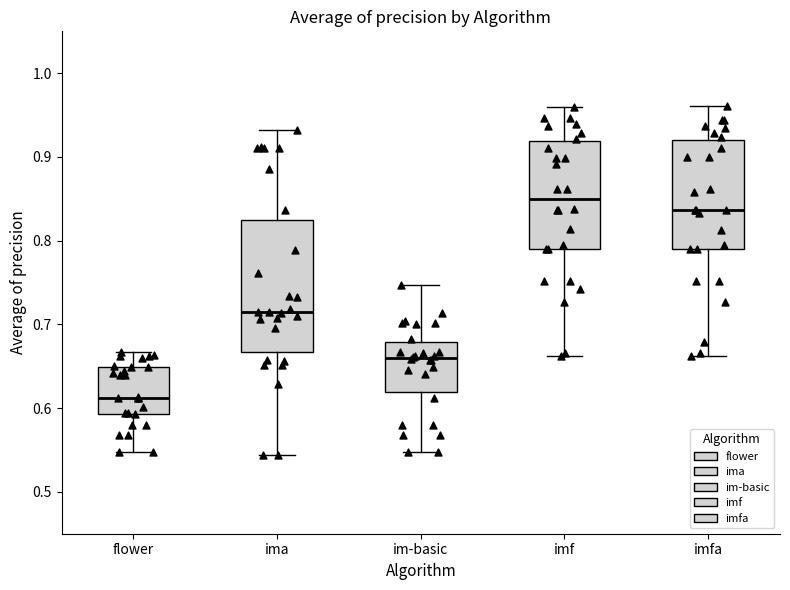

Reading left to right, transcribe this box plot: for each box, give where its median line is, the range the box spans, and where its two whiskers end, as read against the y-axis. The values are not printed on the chart, so give them approximately, as read against the axis.

flower: median 0.61, box 0.59 to 0.65, whiskers 0.55 to 0.67
ima: median 0.71, box 0.67 to 0.82, whiskers 0.54 to 0.93
im-basic: median 0.66, box 0.62 to 0.68, whiskers 0.55 to 0.75
imf: median 0.85, box 0.79 to 0.92, whiskers 0.66 to 0.96
imfa: median 0.84, box 0.79 to 0.92, whiskers 0.66 to 0.96